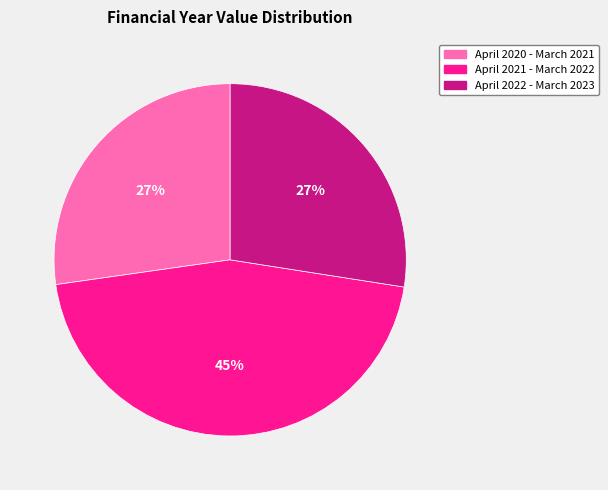

How many slices are in this pie chart?

3